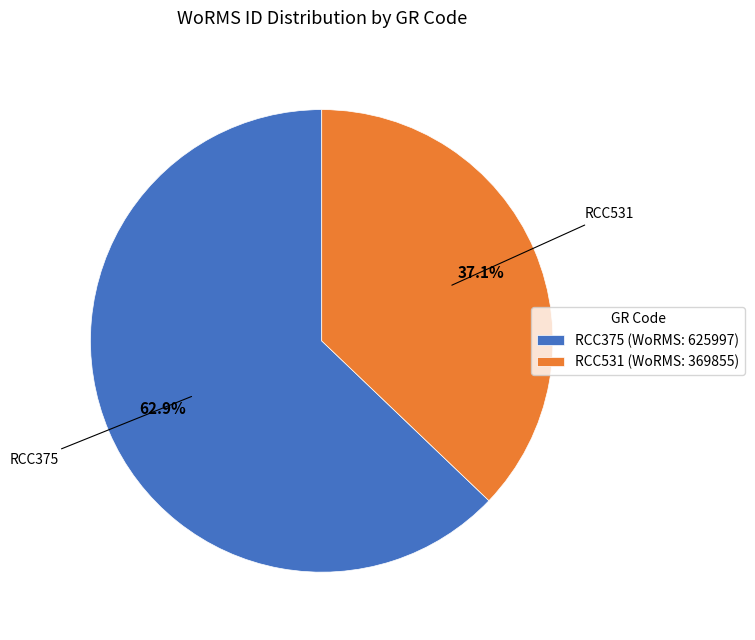

How many segments does this pie chart have?

2